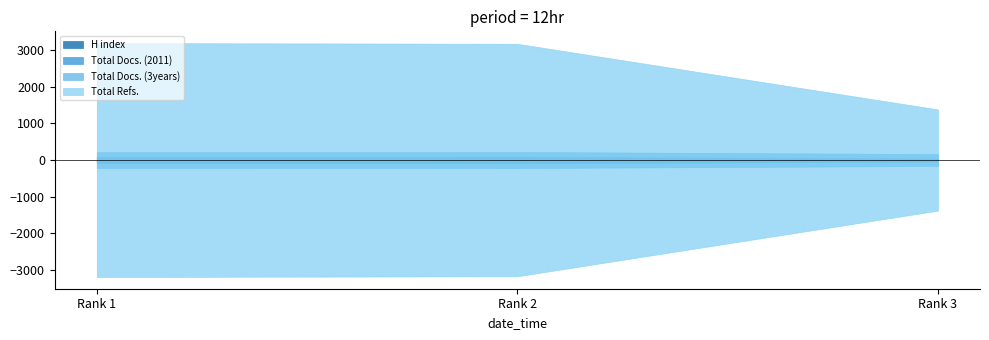

At how many categories does at least one series exceed 2831?

2